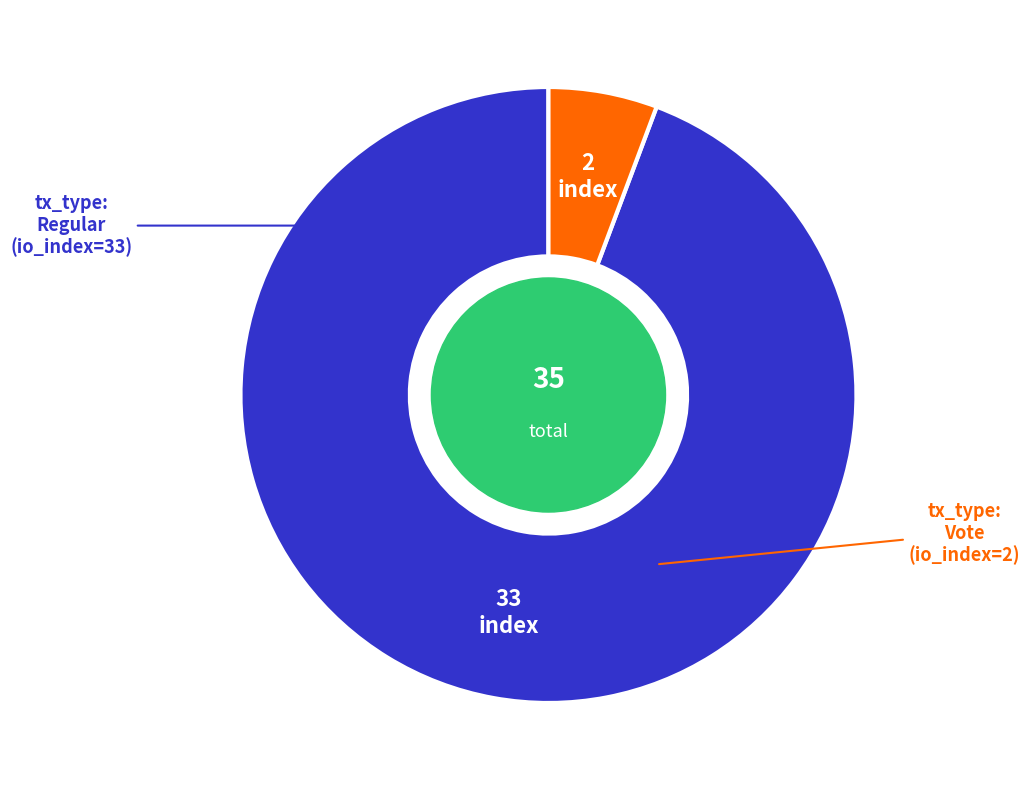

Does any single category account for the majority?

Yes